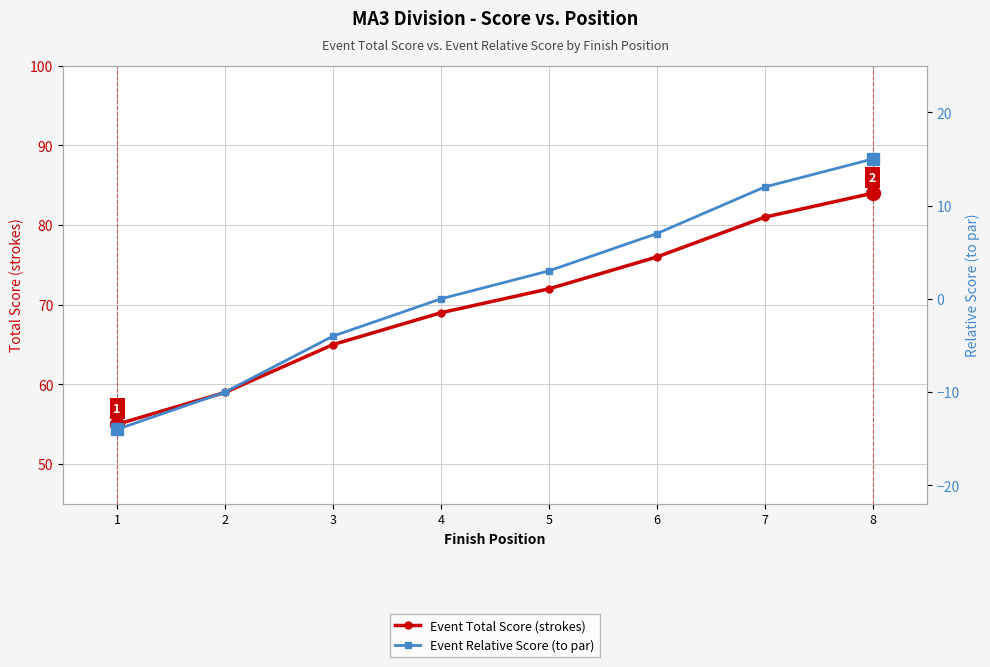

Is it true that Event Total Score (strokes) equals 18 at 2?

False